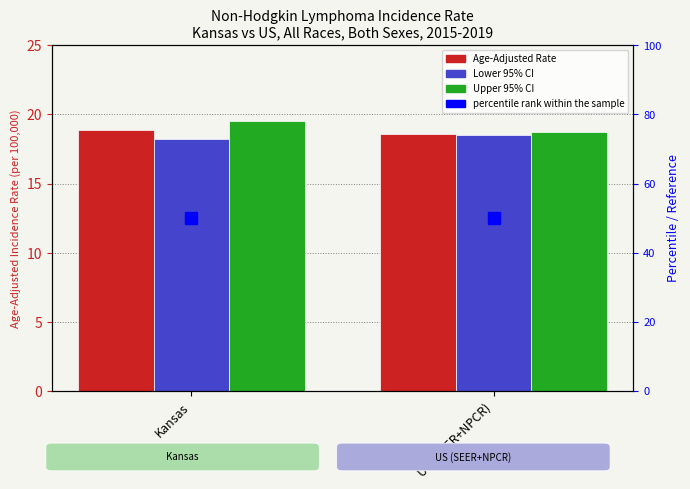

At US (SEER+NPCR), list the series in order from largest to smallest.

Upper 95% CI, Age-Adjusted Rate, Lower 95% CI